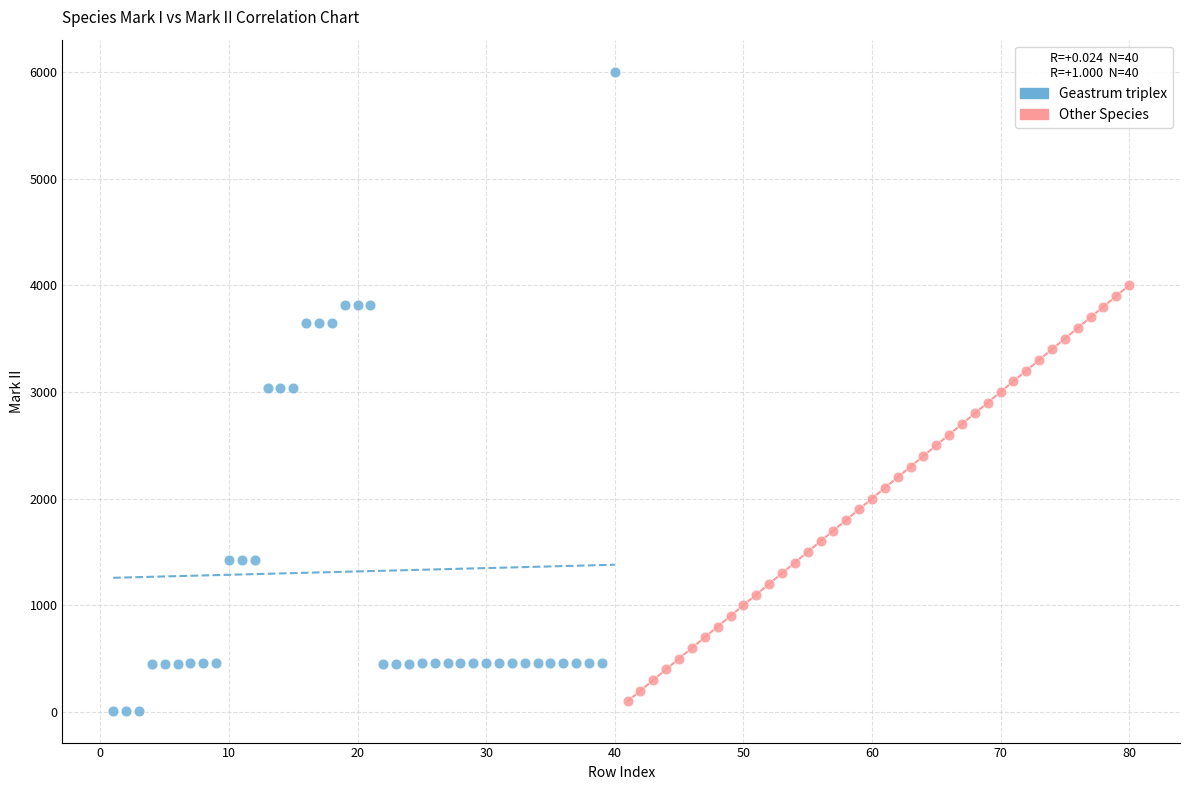

Which series contains the lowest Y value?

Geastrum triplex